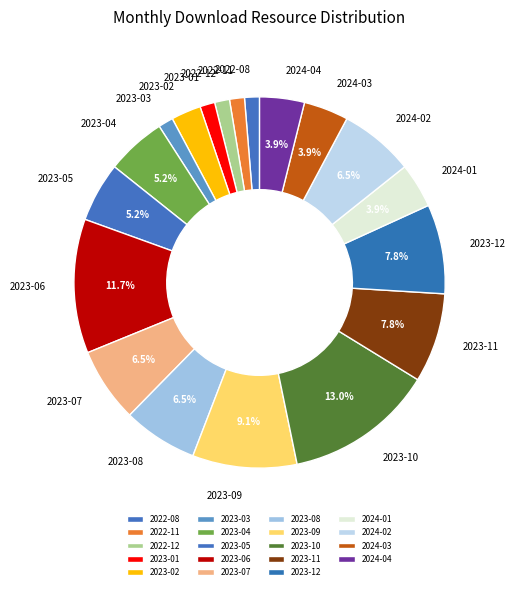

What percentage is the 2023-06 slice, to the nearest percent?

12%